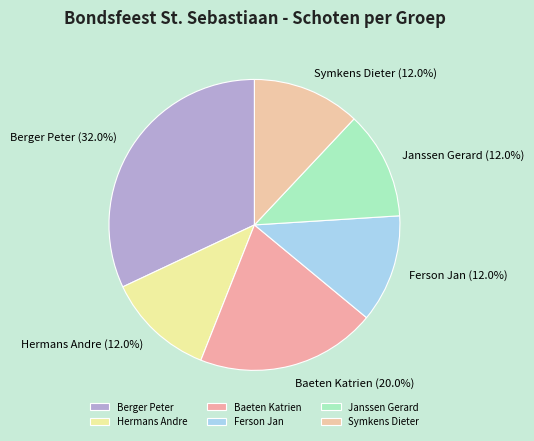

Which has a higher value, Berger Peter or Hermans Andre?

Berger Peter